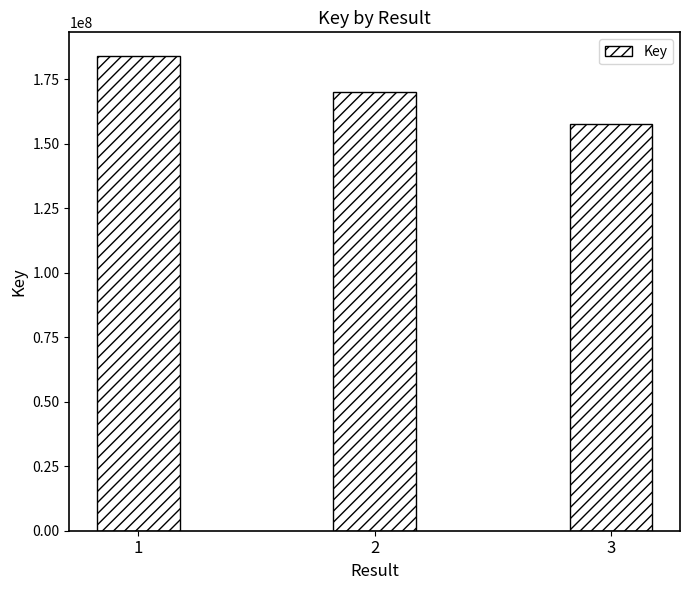

Read the value at 1, to the nearest 100.

183889100